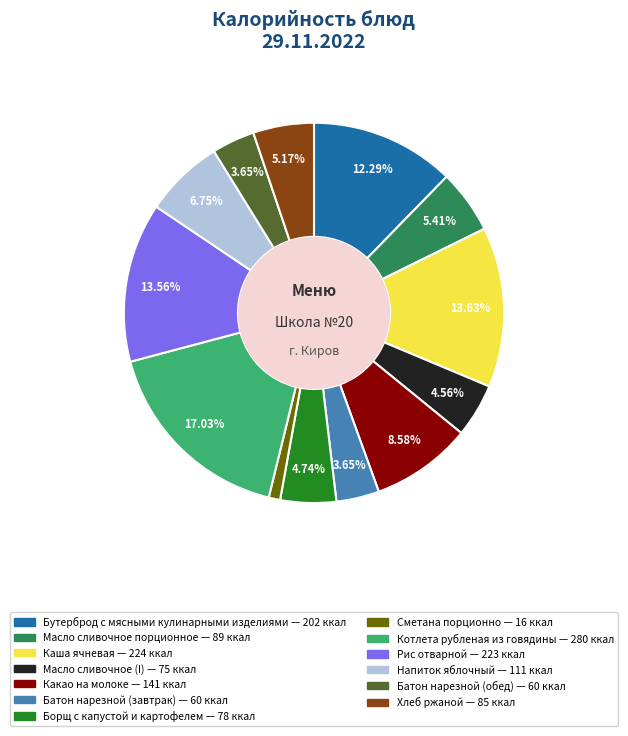

What is the ratio of the value at Борщ с капустой и картофелем to the value at Рис отварной?

0.3